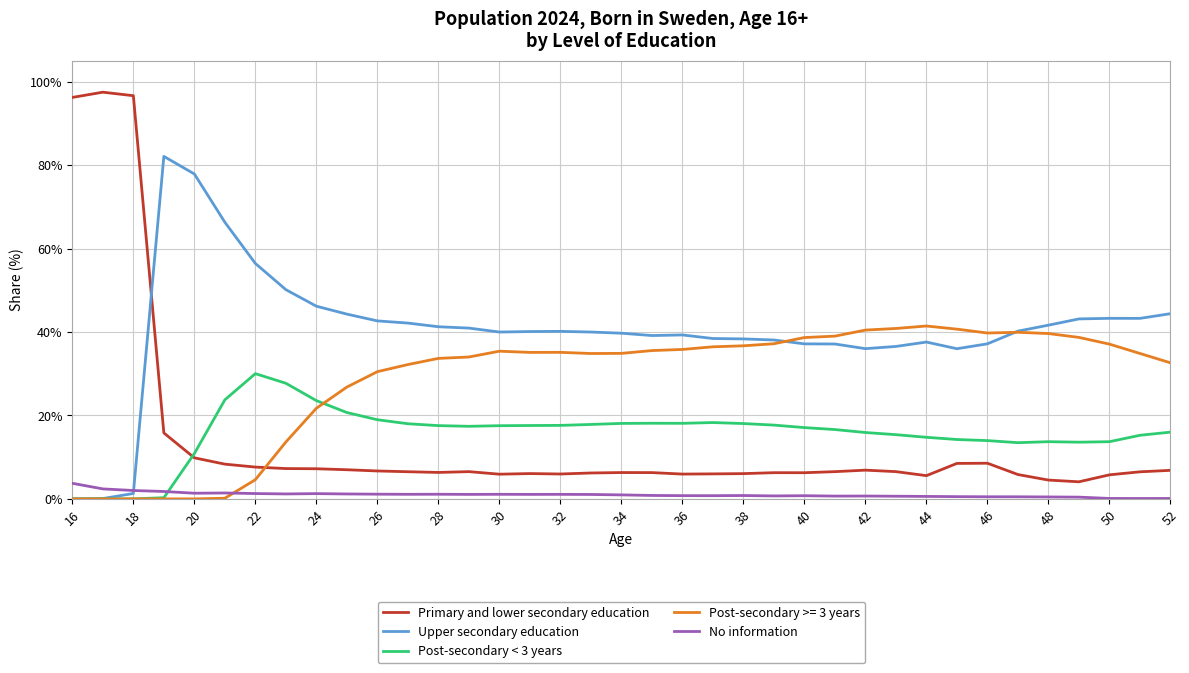

True or false: Primary and lower secondary education and Upper secondary education cross at least once.

True